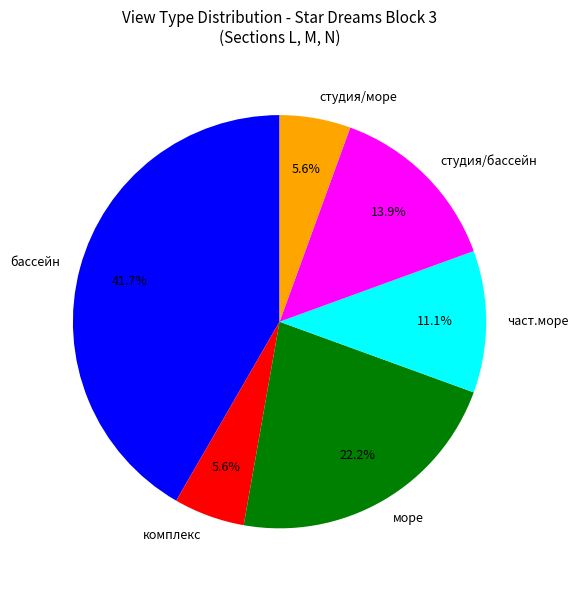

Combined, do част.море and бассейн account for over 50%?

Yes